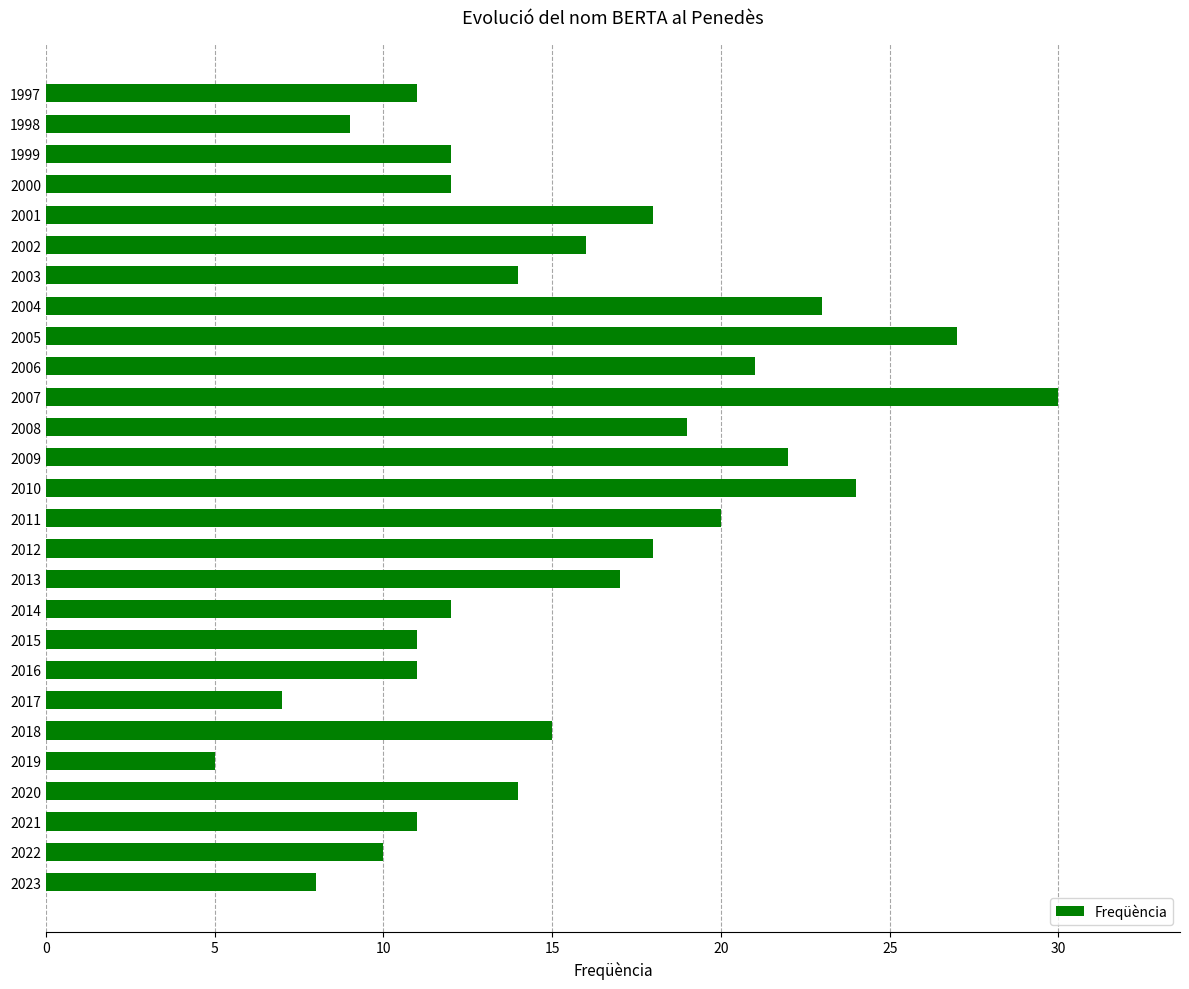

Are the bars horizontal?

Yes